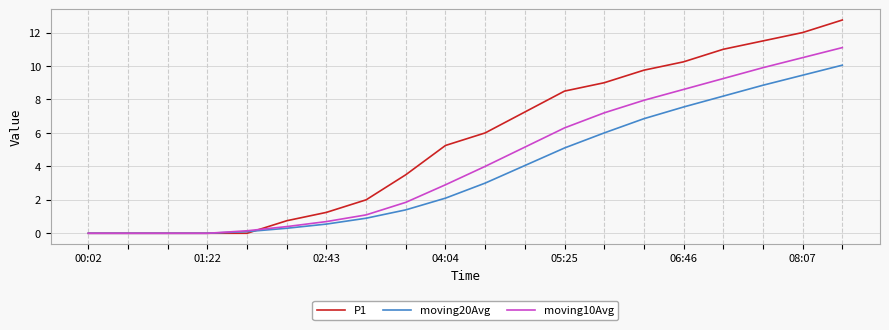

What is the maximum value shown in the chart?

12.8